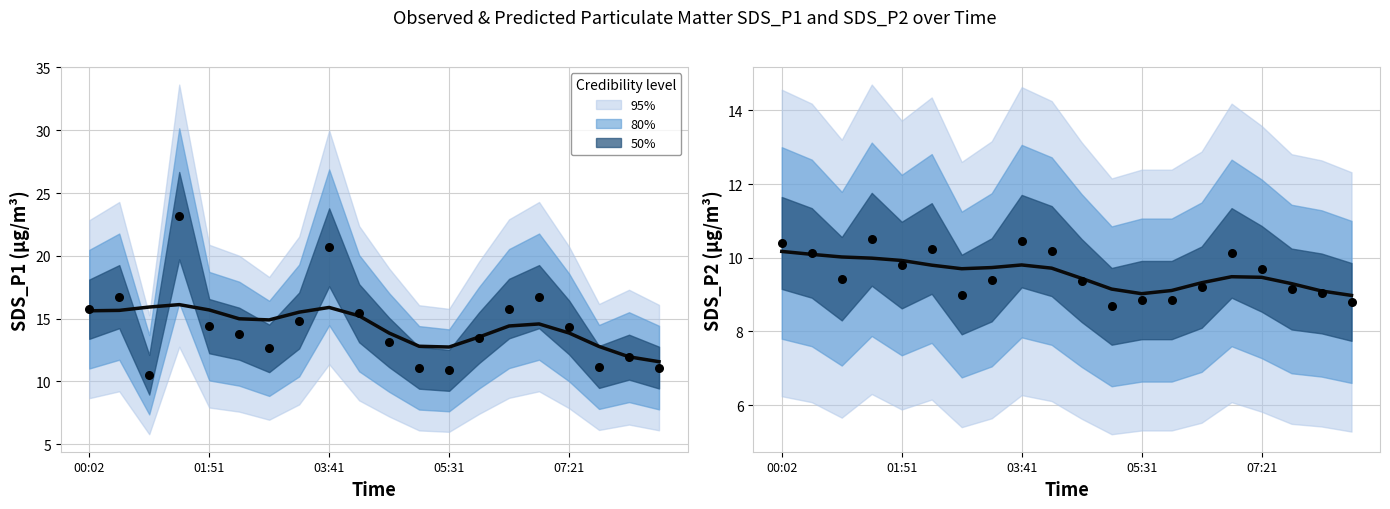

Which series contains the lowest Y value?

SDS_P2 trend